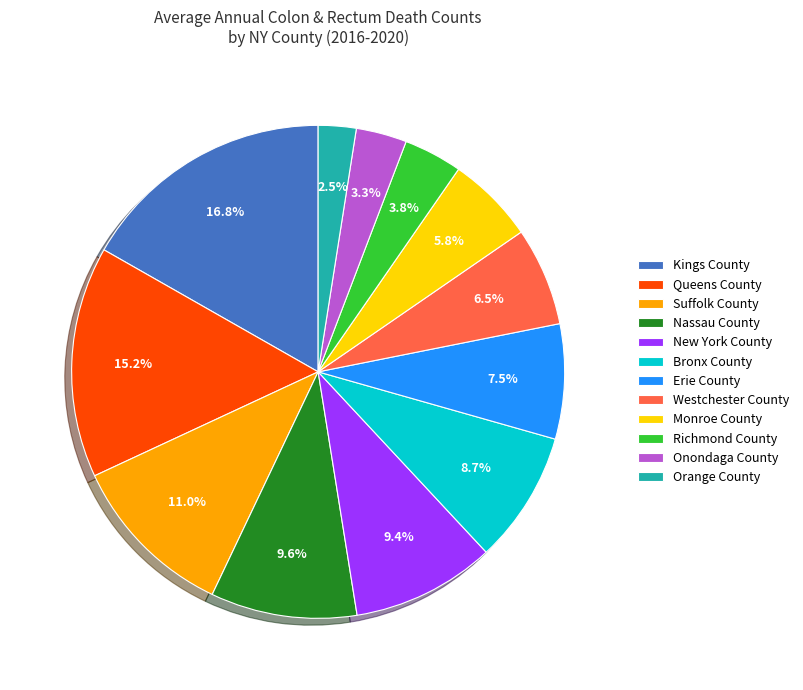

Is the sum of Erie County and Bronx County greater than half?

No